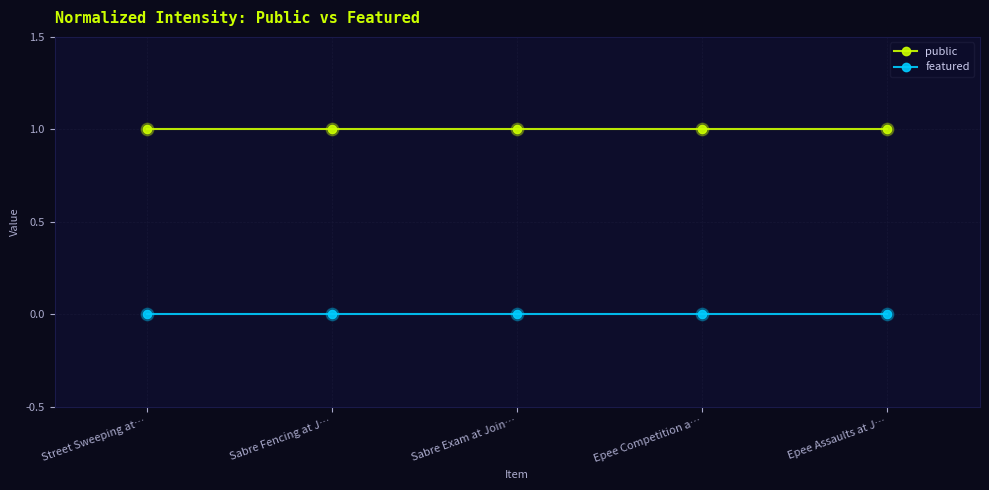

Is the value of featured at Epee Competition a… greater than the value of public at Sabre Exam at Join…?

No